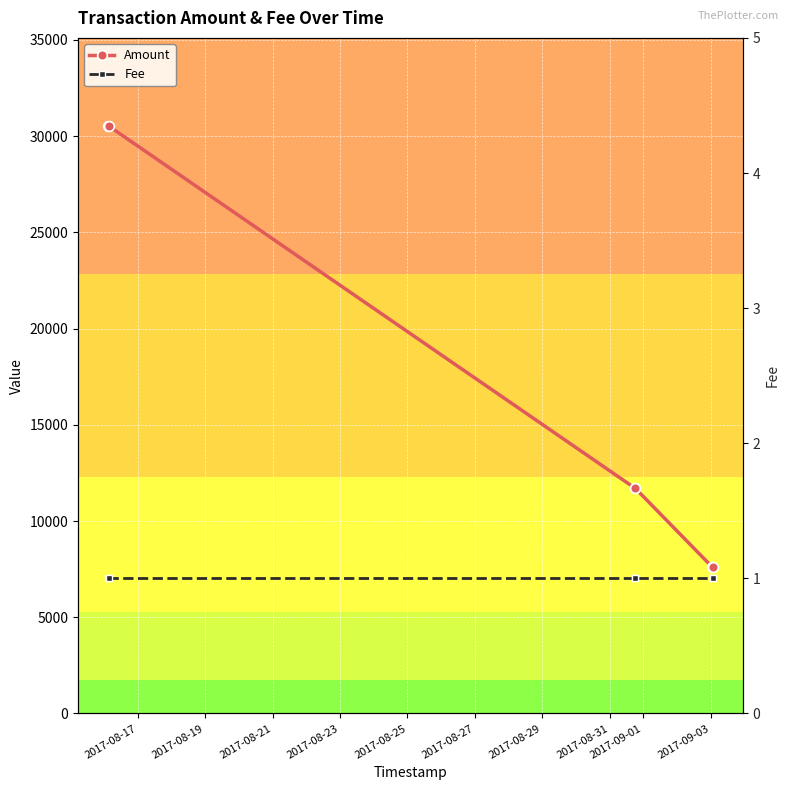

Between 2017-08-17 and 2017-08-23, which series saw the biggest shift?

Amount